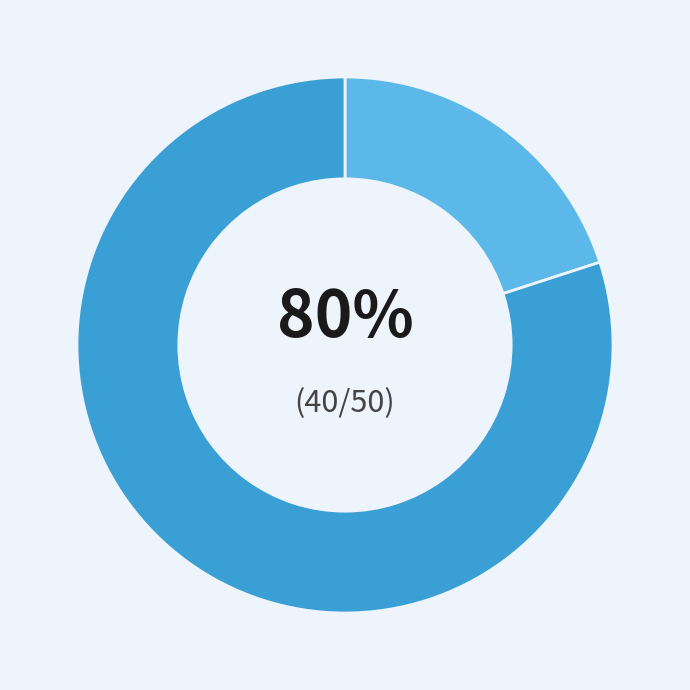

What percentage is NOT represented by 001-001-0000201?

20.0%